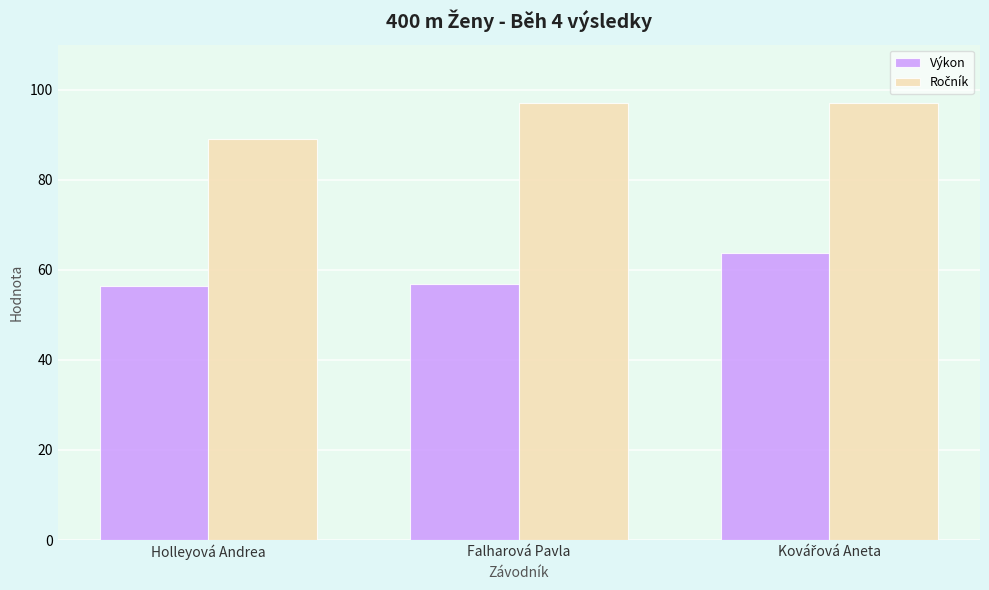

The Výkon series shows 56.9 at Falharová Pavla. True or false?

True